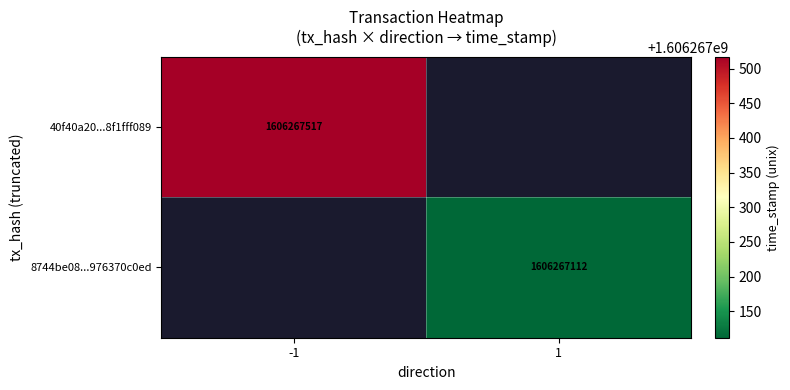

What is the total value across all series at time_stamp?

3212534629